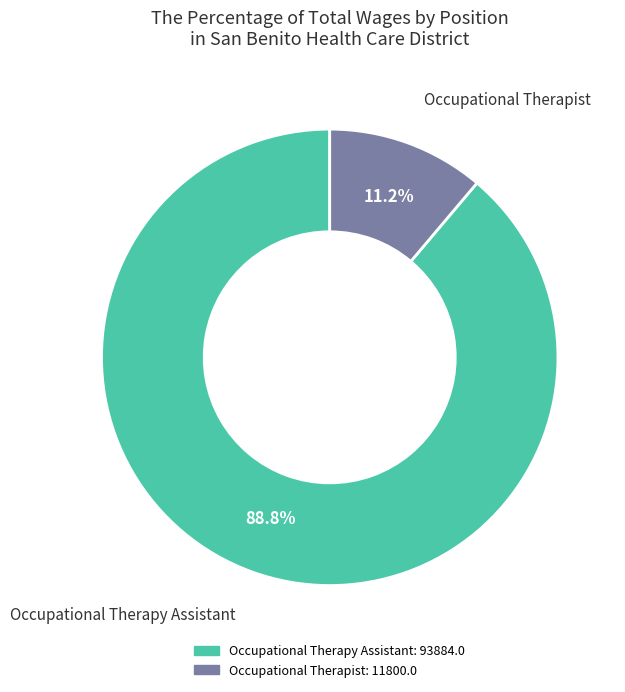

What is the largest slice in the pie chart?

Occupational Therapy Assistant